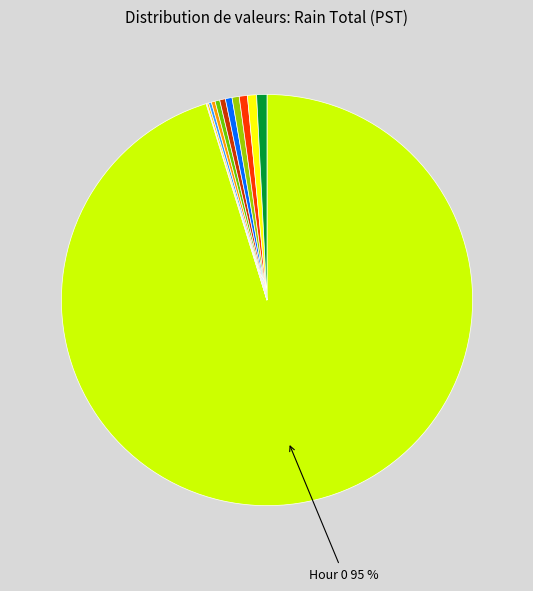

To the nearest percent, what is the difference between the largest and smallest slice percentages?

95%